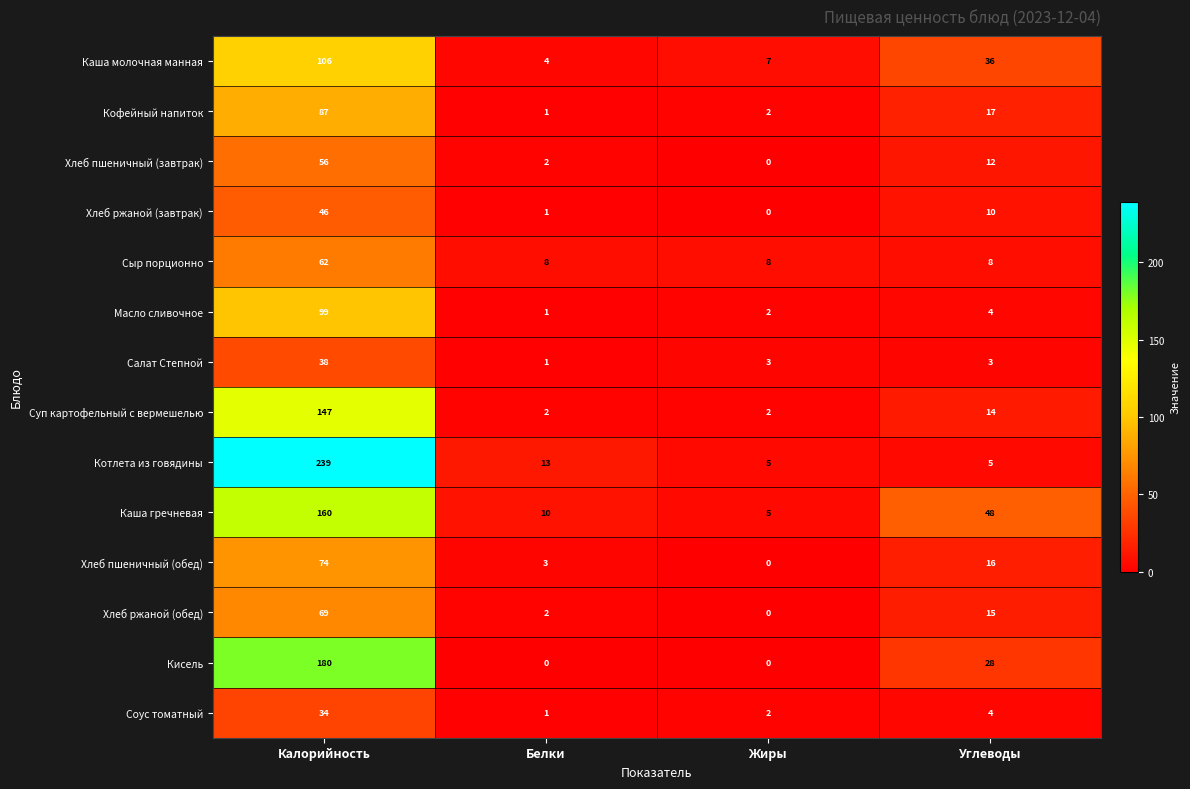

Which series has the widest spread of values?

Котлета из говядины